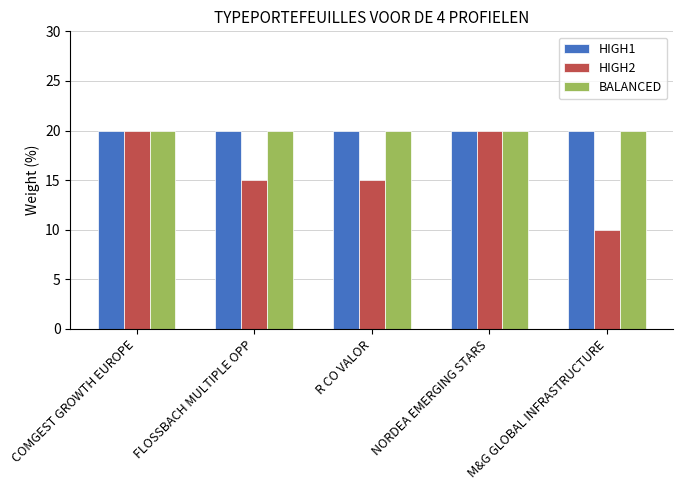

What is the label of the 1st bar from the left?

COMGEST GROWTH EUROPE